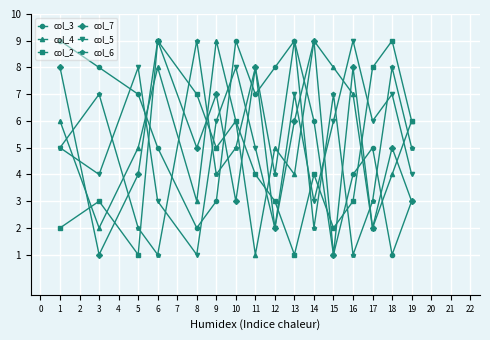

What is the maximum value shown in the chart?

9